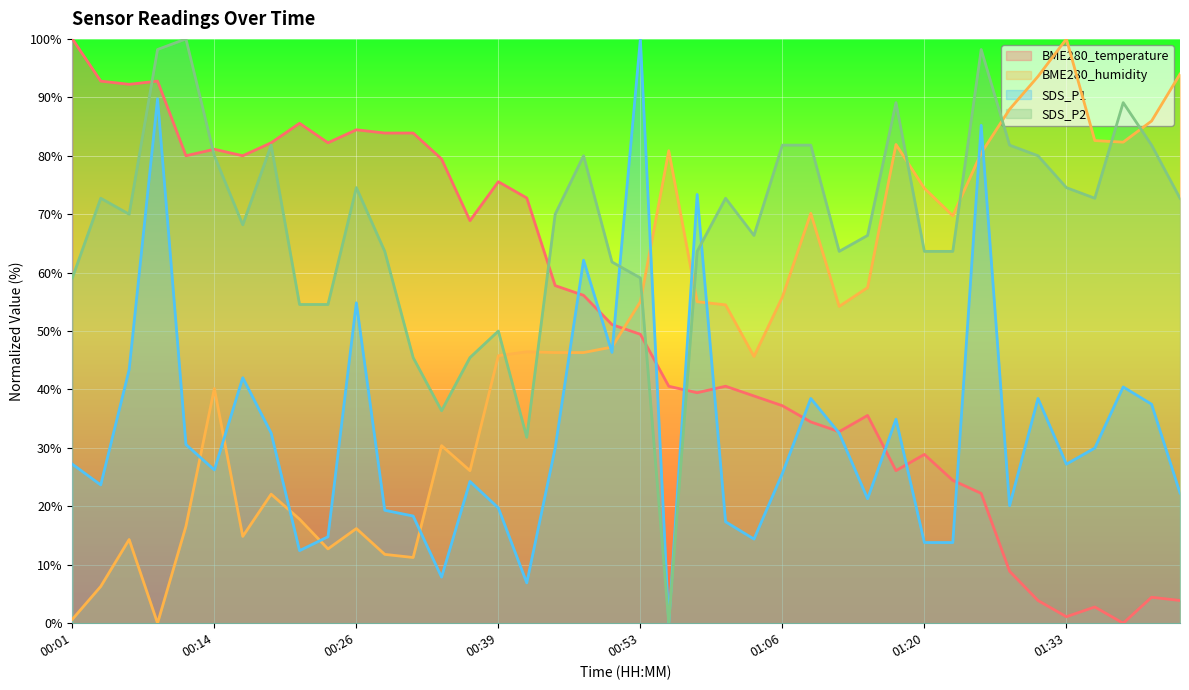

What is the maximum value for SDS_P1?

100.0